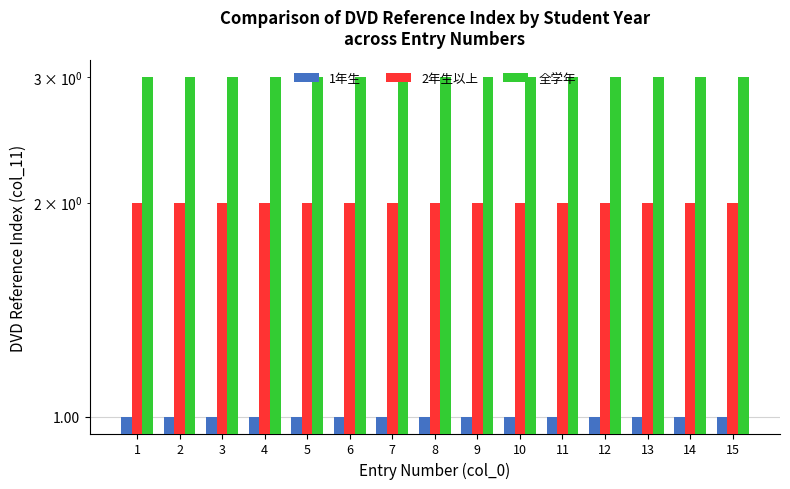

Reading left to right, extract all data points from this chart.

1年生: 1=1	2=1	3=1	4=1	5=1	6=1	7=1	8=1	9=1	10=1	11=1	12=1	13=1	14=1	15=1
2年生以上: 1=2	2=2	3=2	4=2	5=2	6=2	7=2	8=2	9=2	10=2	11=2	12=2	13=2	14=2	15=2
全学年: 1=3	2=3	3=3	4=3	5=3	6=3	7=3	8=3	9=3	10=3	11=3	12=3	13=3	14=3	15=3